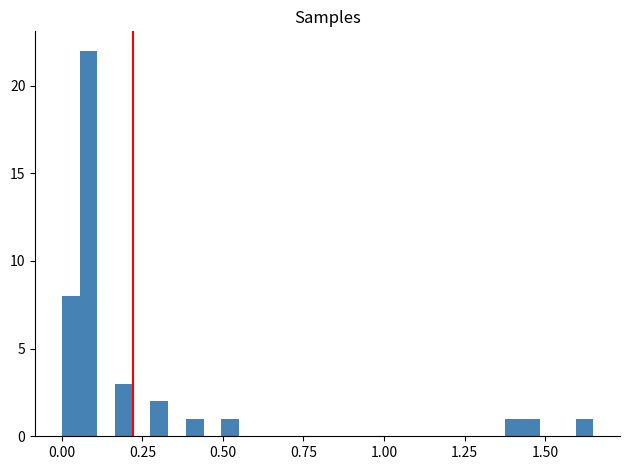

Read against the x-axis, roughly where is the centre of the tallest bar?

0.10